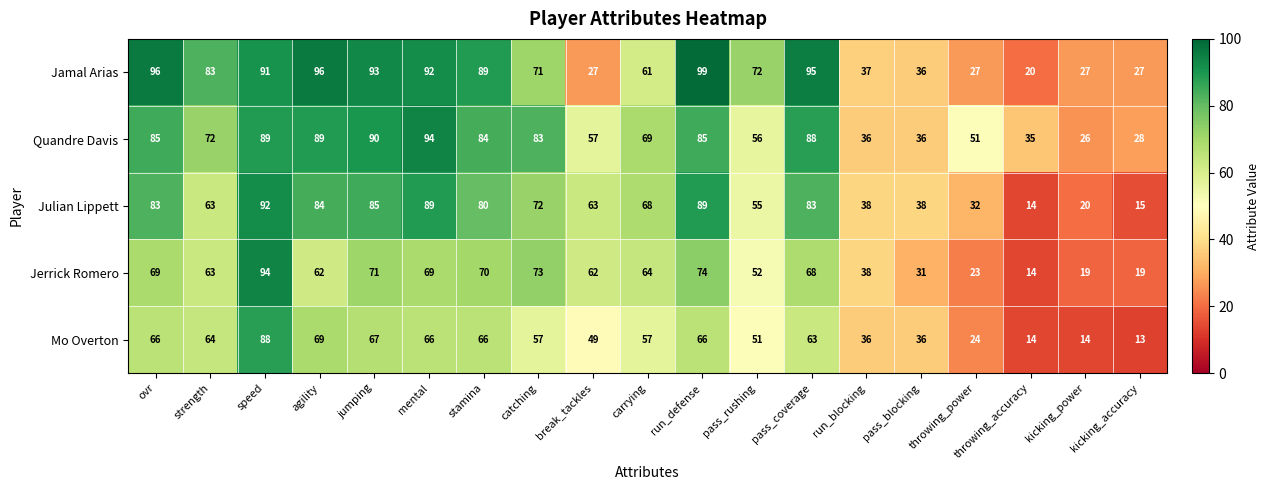

How many categories are shown in the chart?

19